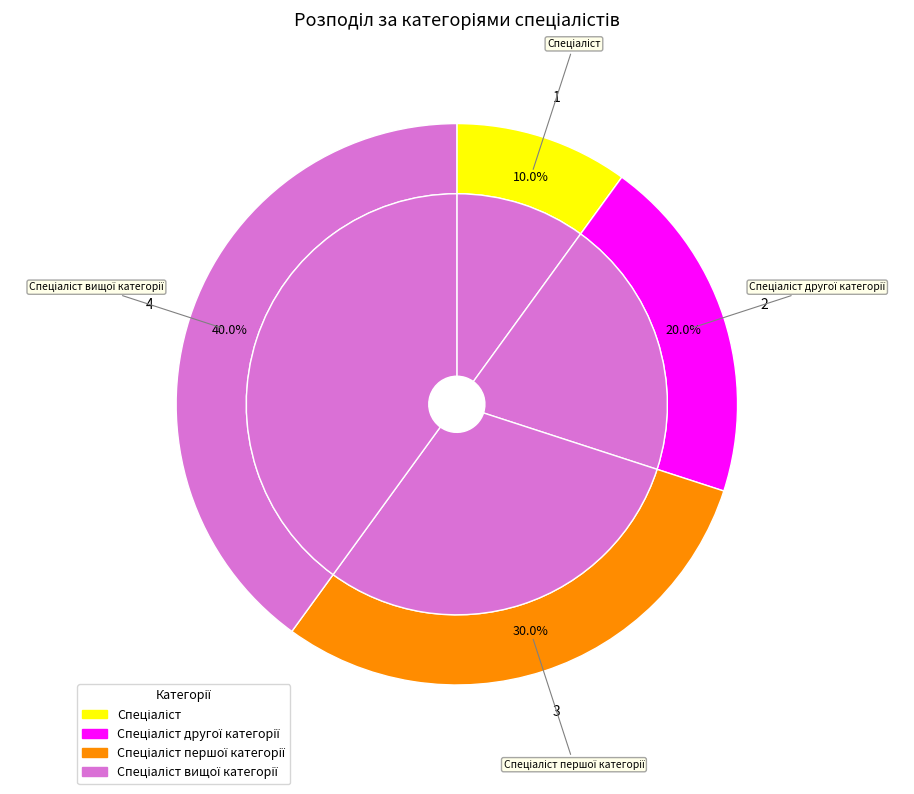

What is the total percentage of Спеціаліст другої категорії and Спеціаліст вищої категорії?

60.0%